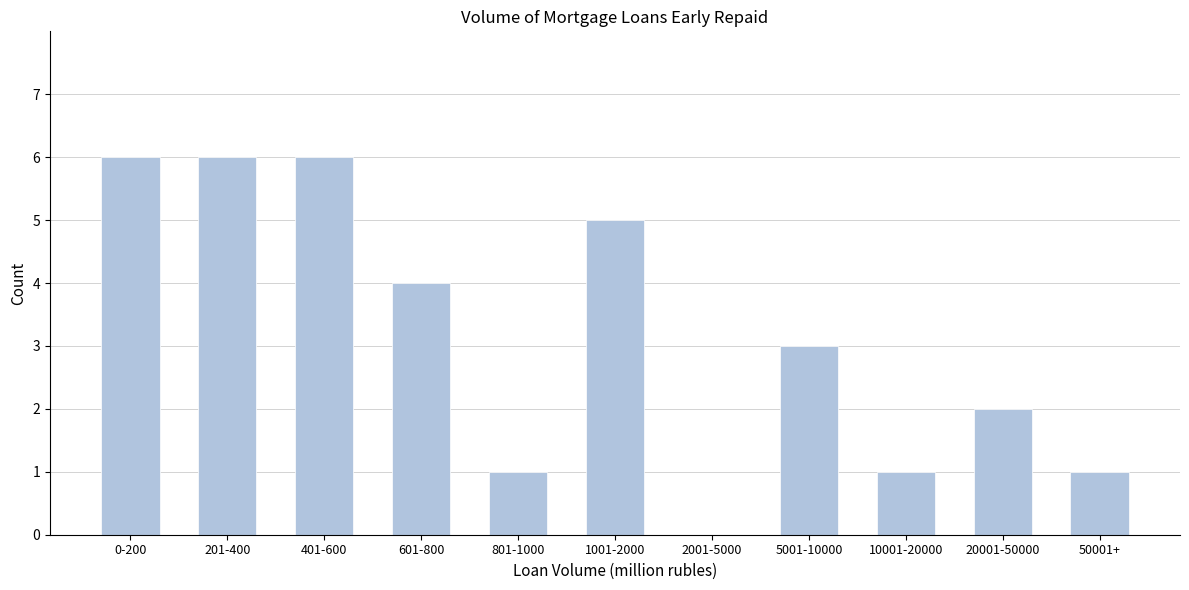

Reading left to right, extract all data points from this chart.

0-200=6	201-400=6	401-600=6	601-800=4	801-1000=1	1001-2000=5	2001-5000=0	5001-10000=3	10001-20000=1	20001-50000=2	50001+=1